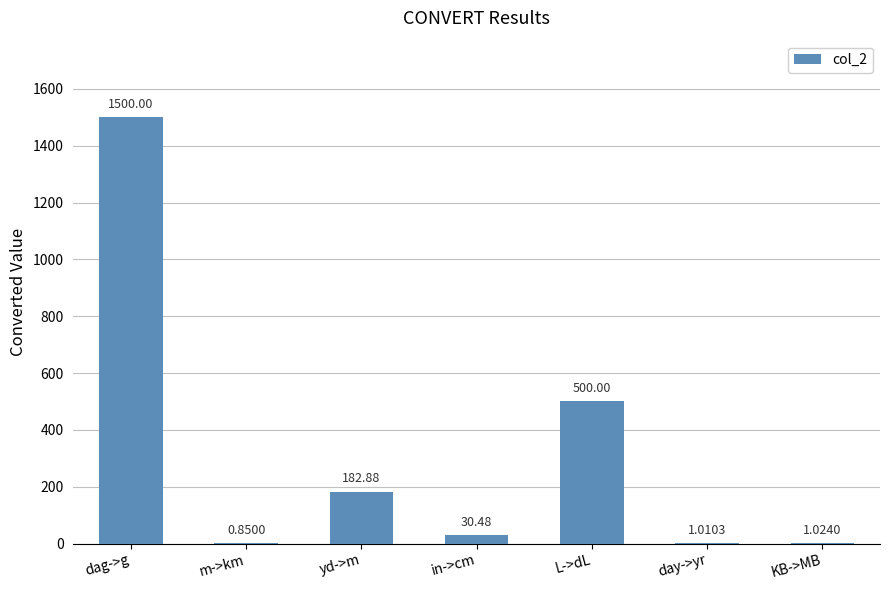

How many data points are above 30?

4